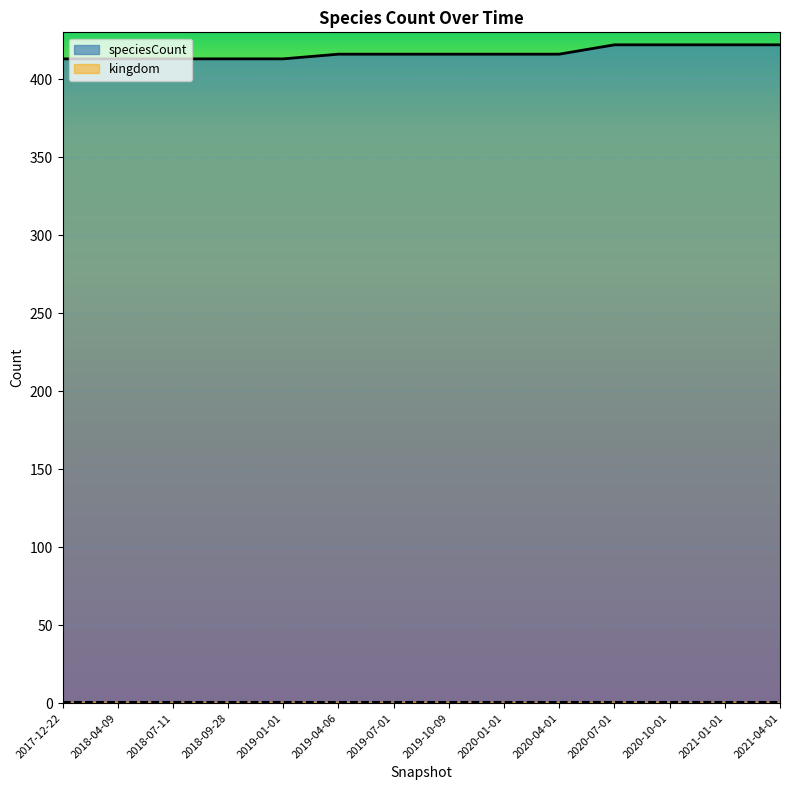

Approximately how many times larger is the value at 2021-04-01 compared to 2018-04-09?

1.0